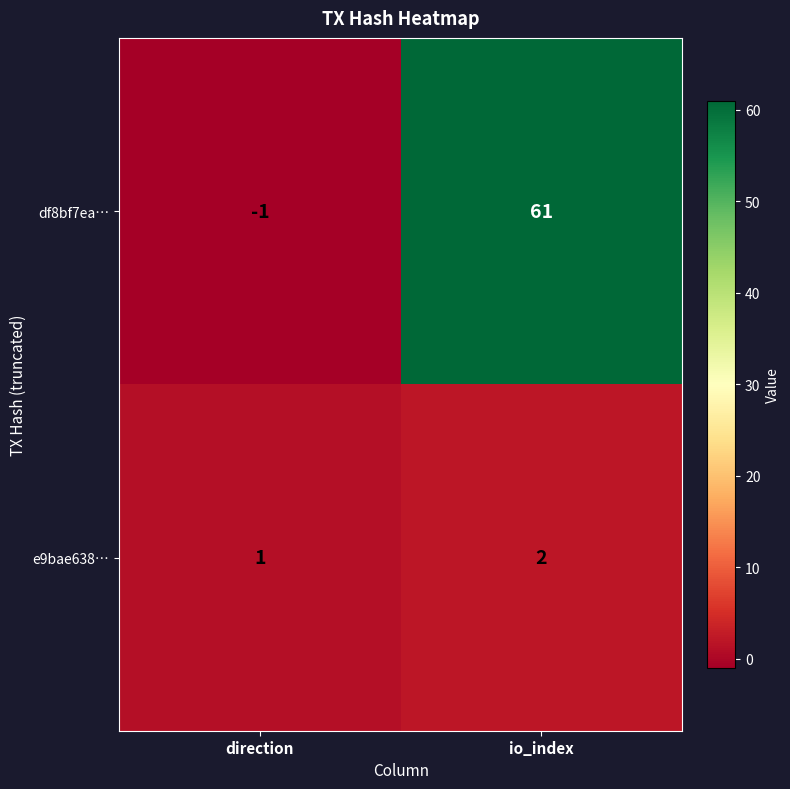

What is the average value of the df8bf7ea… series?

30